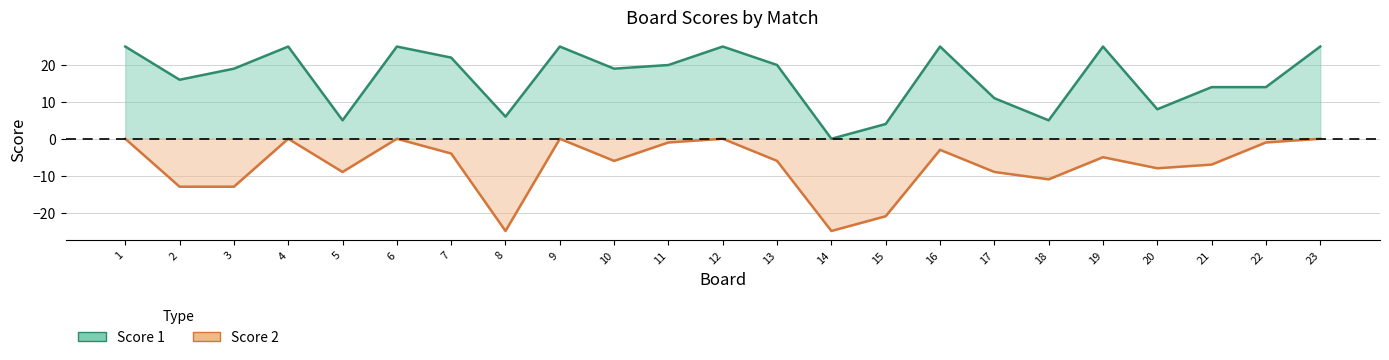

True or false: Score 1 and Score 2 cross at least once.

False